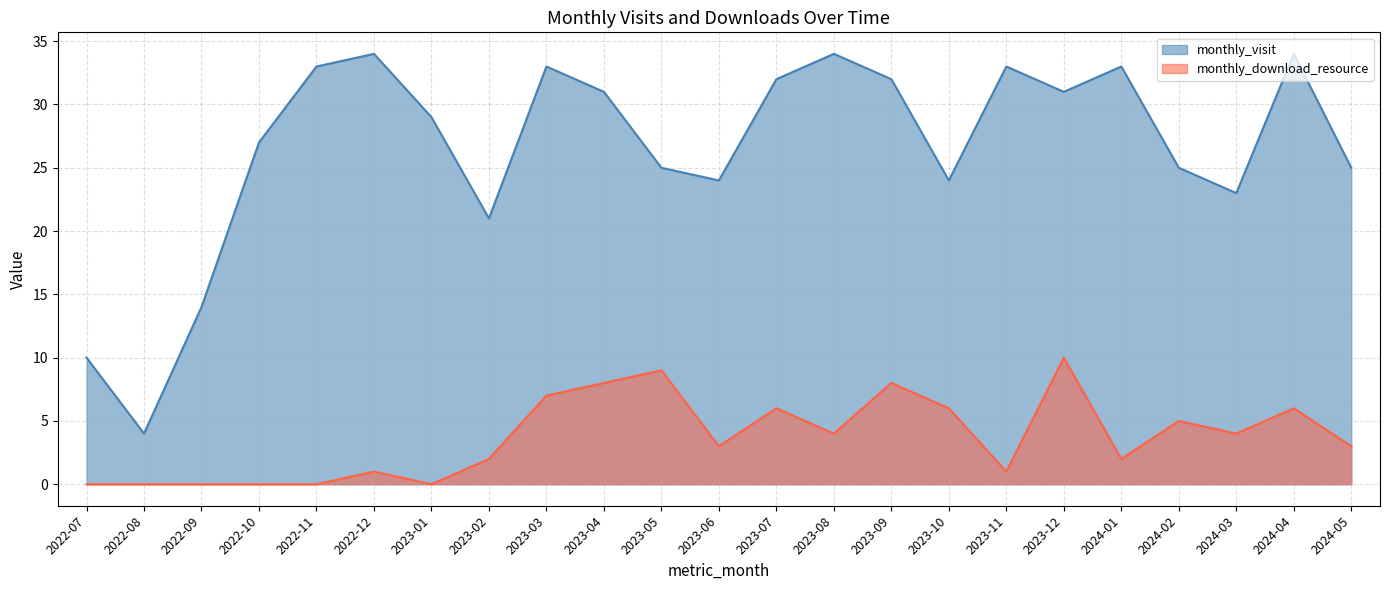

At how many categories does at least one series exceed 9?

22